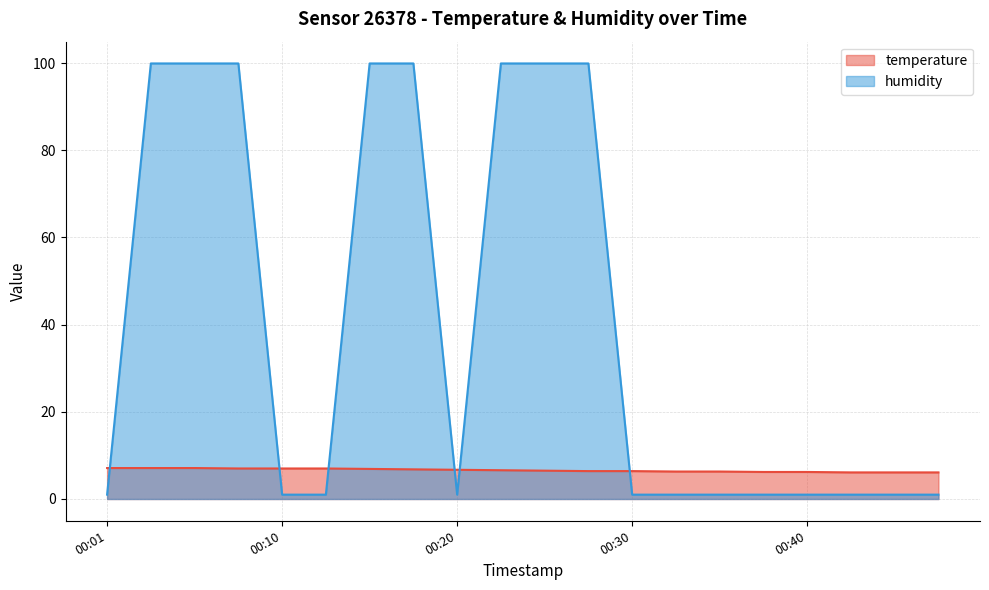

Which series has the largest total across all categories?

humidity